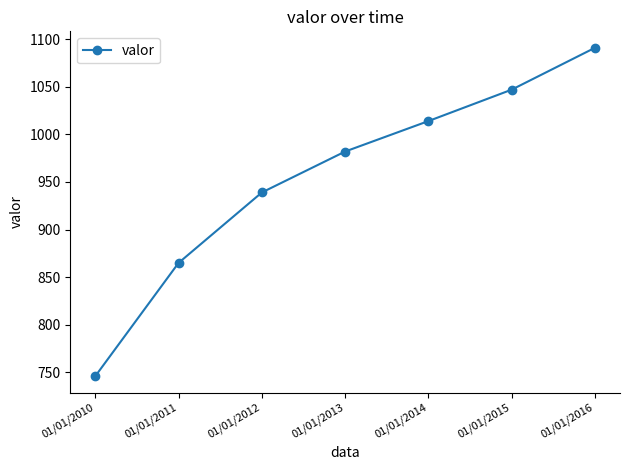

Reading left to right, list all the values displayed in this chart.

746	865	939	982	1014	1047	1091